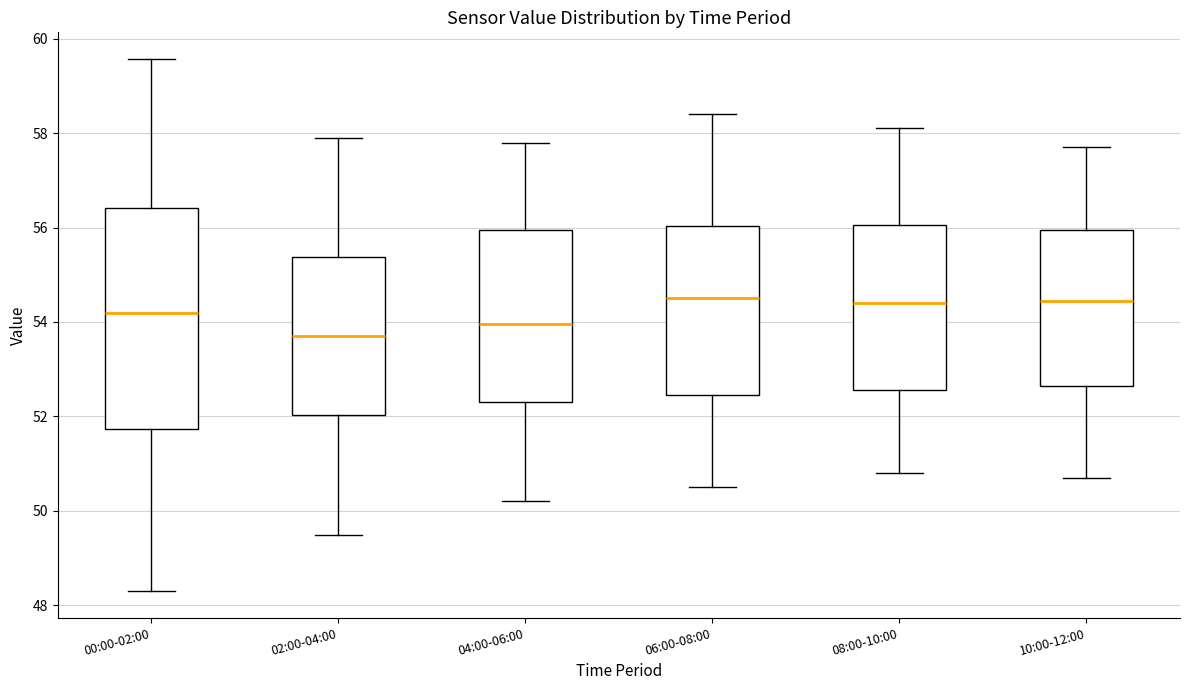

Reading left to right, transcribe this box plot: for each box, give where its median line is, the range the box spans, and where its two whiskers end, as read against the y-axis. The values are not printed on the chart, so give them approximately, as read against the axis.

00:00-02:00: median 54.2, box 51.8 to 56.4, whiskers 48.4 to 59.6
02:00-04:00: median 53.8, box 52.0 to 55.4, whiskers 49.6 to 58.0
04:00-06:00: median 54.0, box 52.4 to 56.0, whiskers 50.2 to 57.8
06:00-08:00: median 54.6, box 52.4 to 56.0, whiskers 50.6 to 58.4
08:00-10:00: median 54.4, box 52.6 to 56.0, whiskers 50.8 to 58.2
10:00-12:00: median 54.4, box 52.6 to 56.0, whiskers 50.8 to 57.8